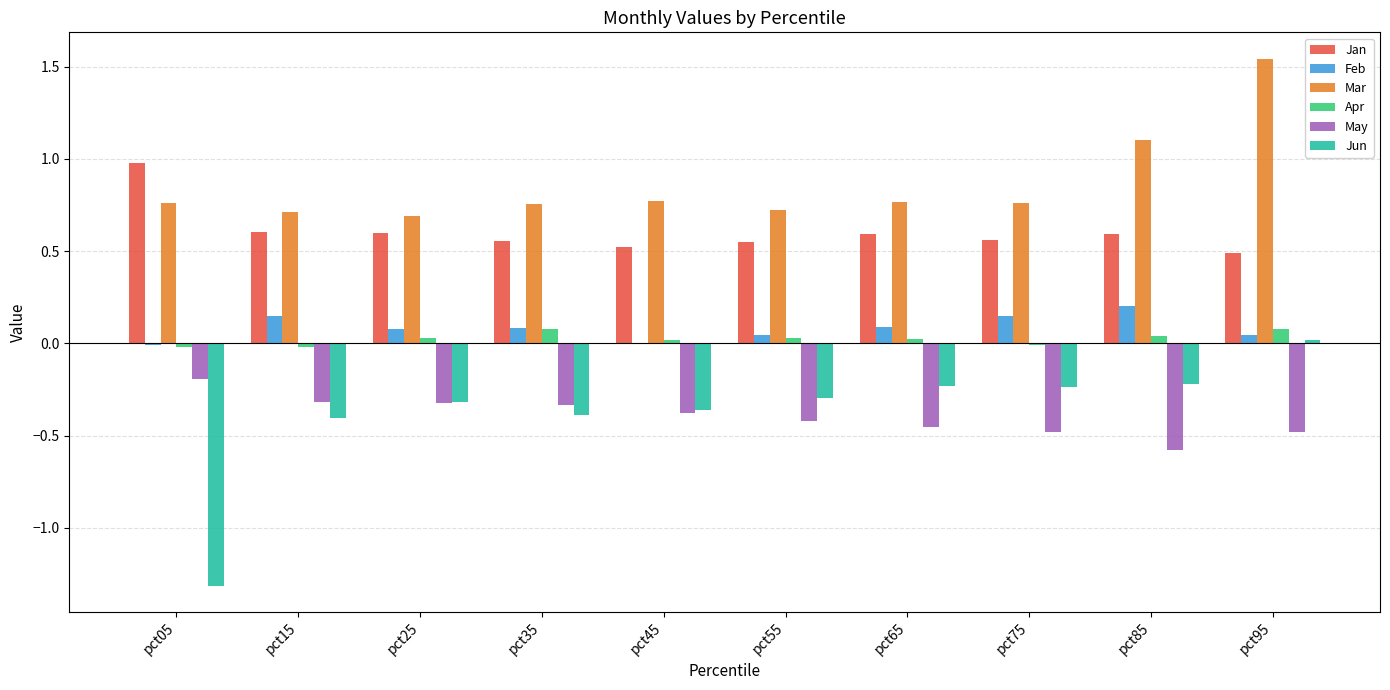

Is it true that Jun equals -0.4 at pct15?

True